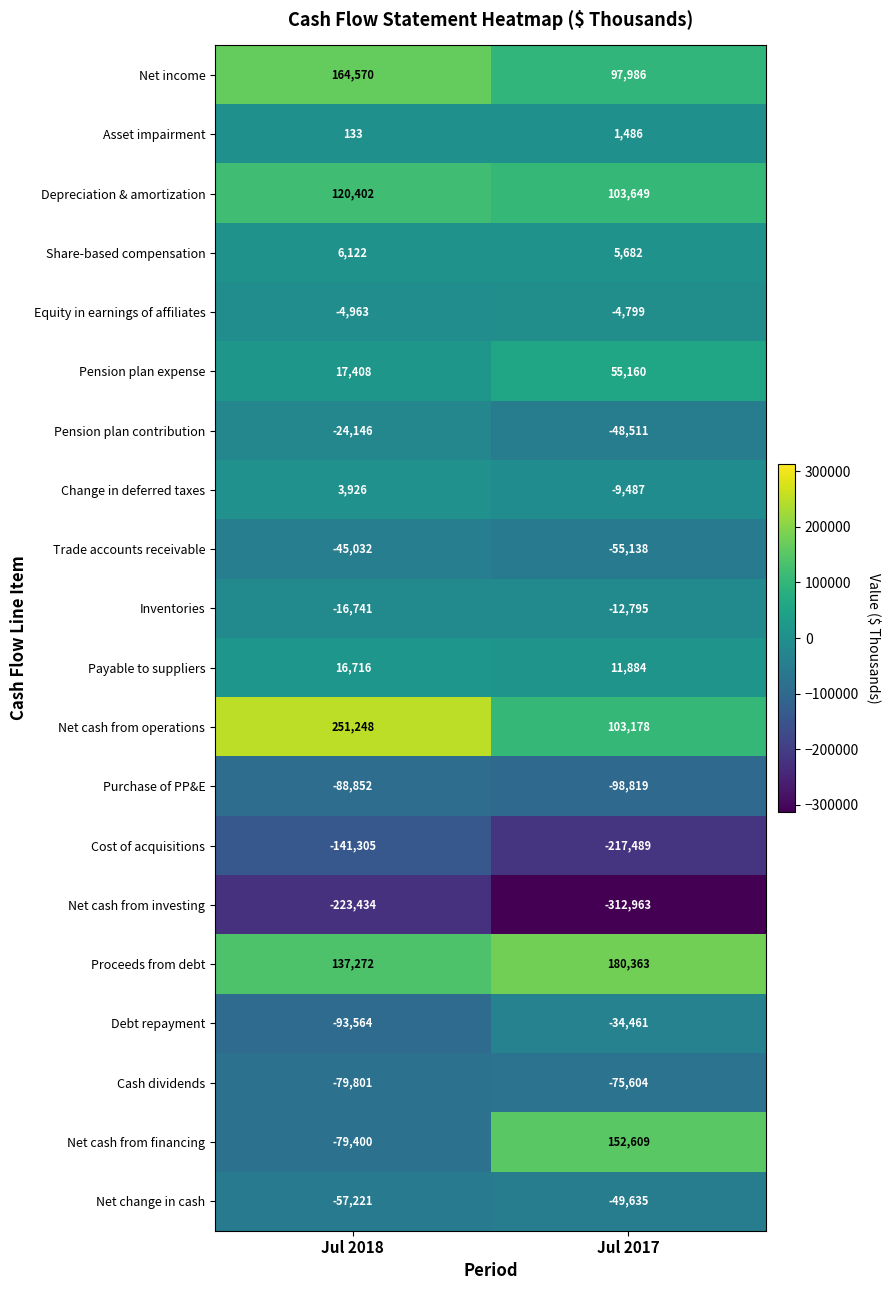

At which label is Depreciation & amortization closest to 112025?

Jul 2017